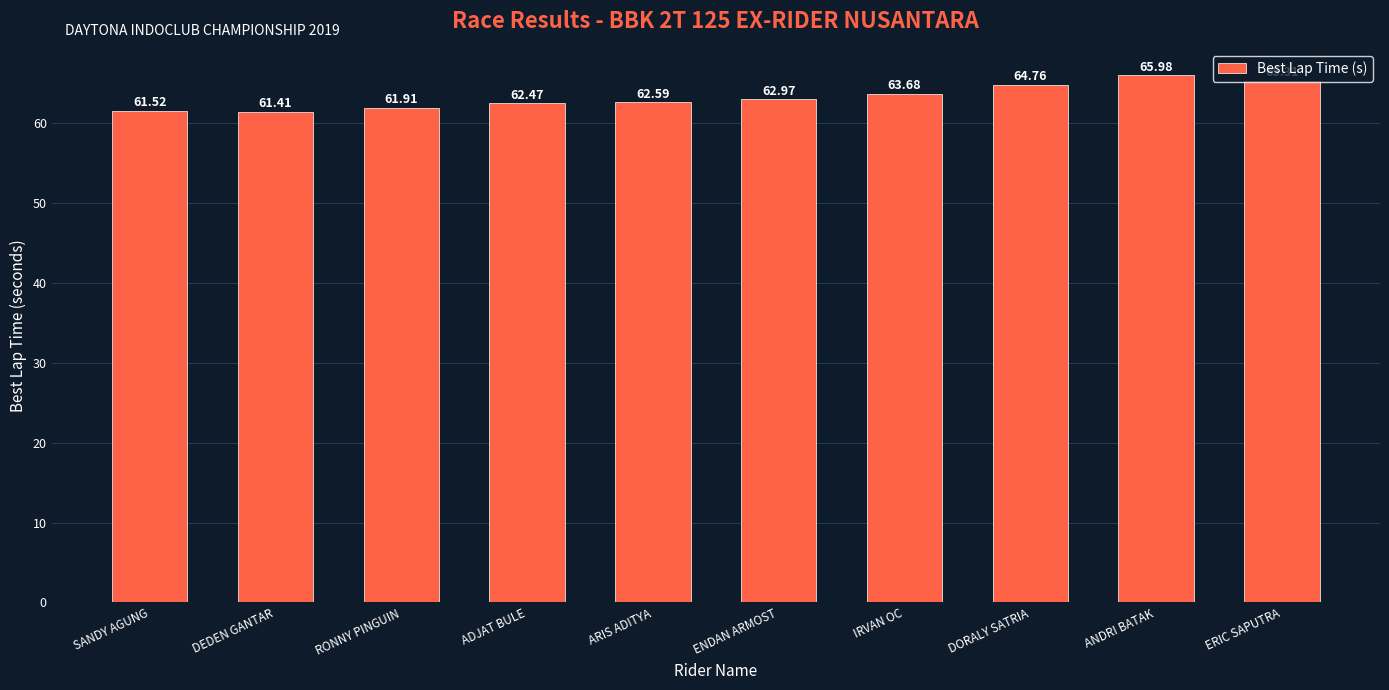

Approximately how many times larger is the value at SANDY AGUNG compared to ERIC SAPUTRA?

0.9